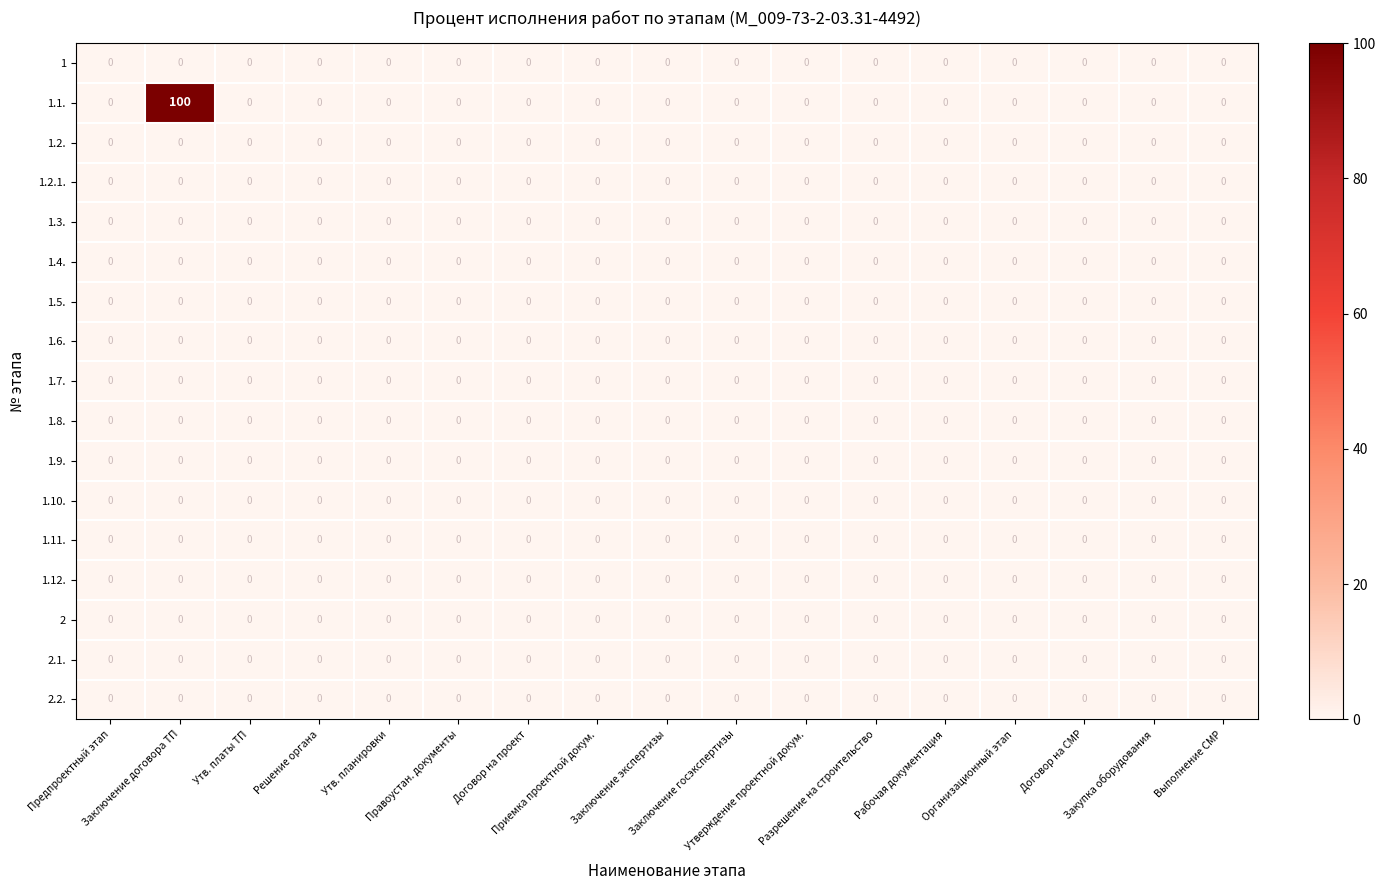

Which series has the widest spread of values?

1.1.